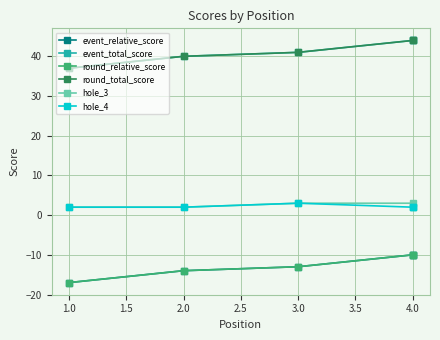

The event_relative_score series shows -13 at 4.0. True or false?

False